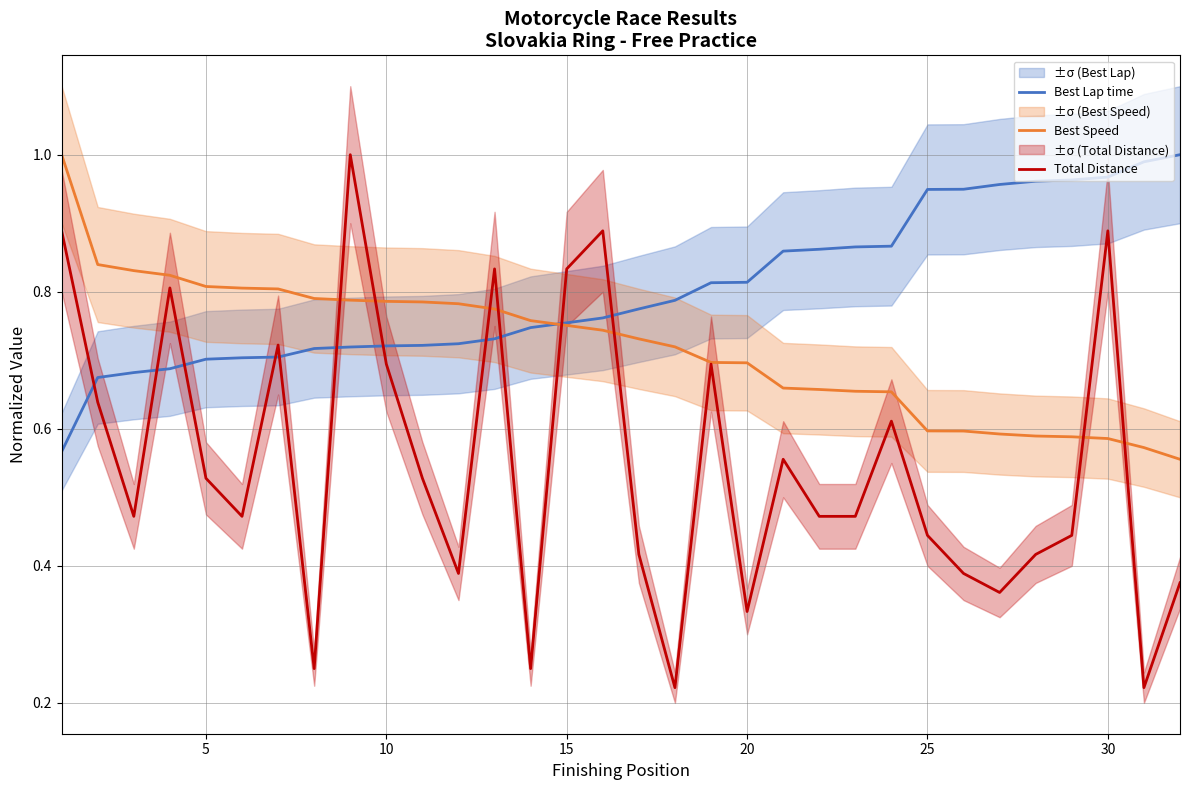

The value of Total Distance at 5 is 0.1. True or false?

False